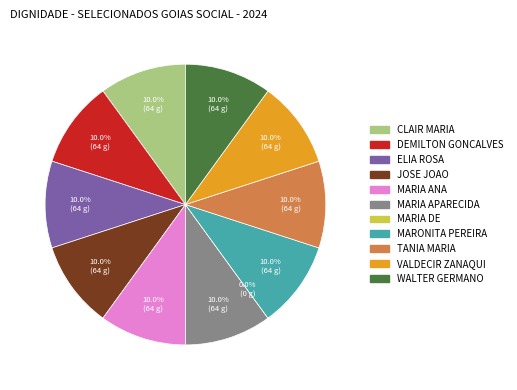

How many slices are in this pie chart?

11